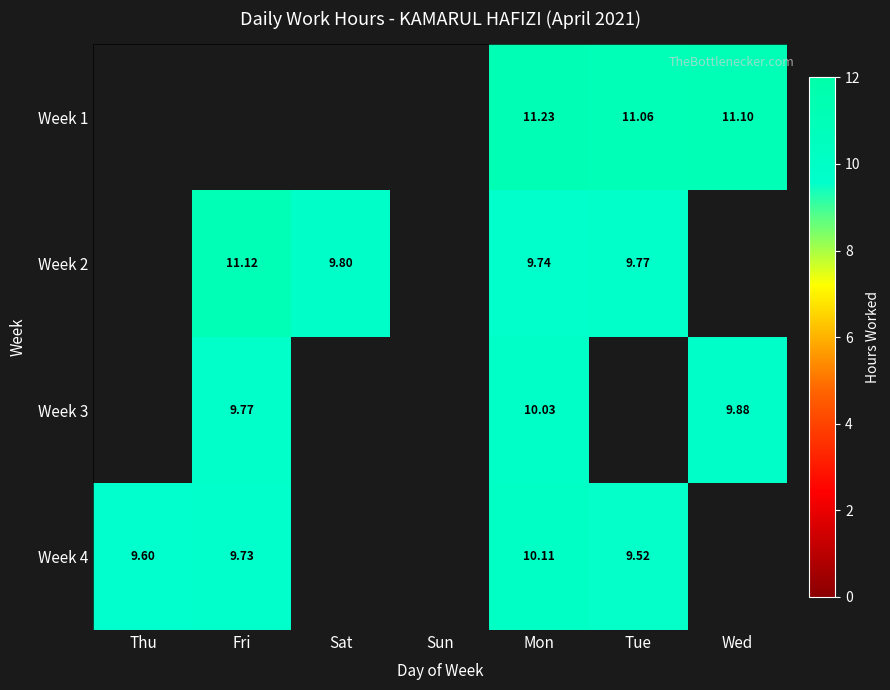

Is the value of Week 4 at Thu greater than the value of Week 2 at Tue?

No